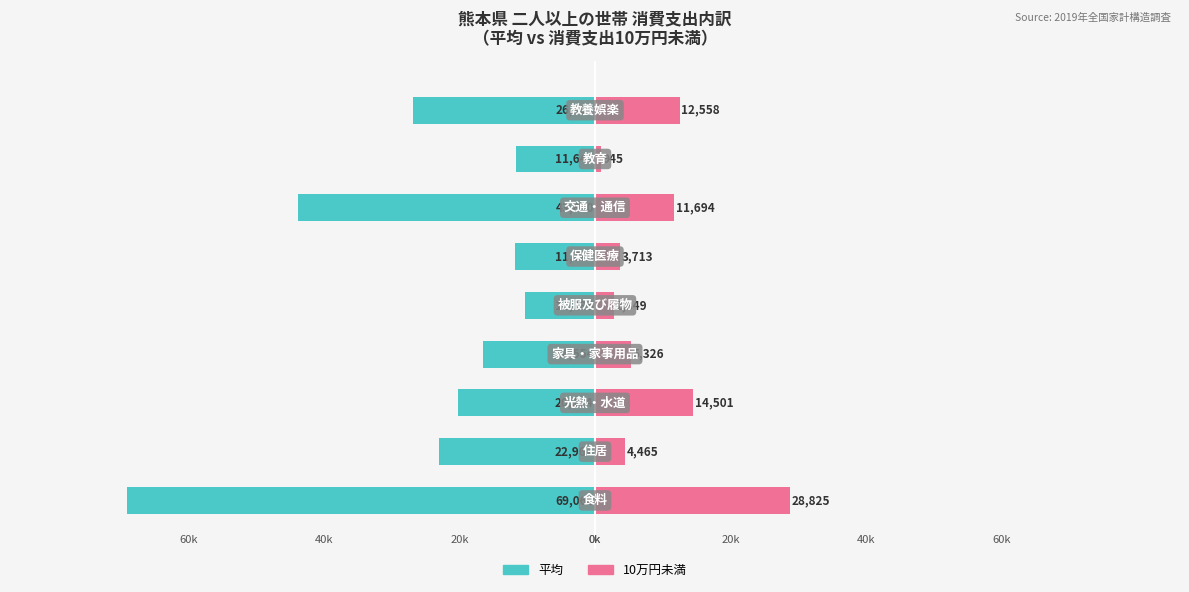

Are the bars horizontal?

Yes